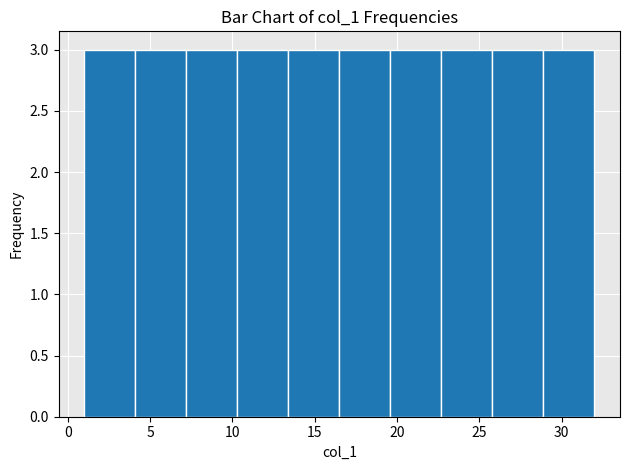

Reading left to right, transcribe this chart: for each bar, give the range it covers on the x-axis and its height. Neither the bar edges nor the heights are printed on the chart, so give them approximately, as read against the axes.

1.0 to 4.1: 3
4.1 to 7.2: 3
7.2 to 10.3: 3
10.3 to 13.4: 3
13.4 to 16.5: 3
16.5 to 19.6: 3
19.6 to 22.7: 3
22.7 to 25.8: 3
25.8 to 28.9: 3
28.9 to 32.0: 3